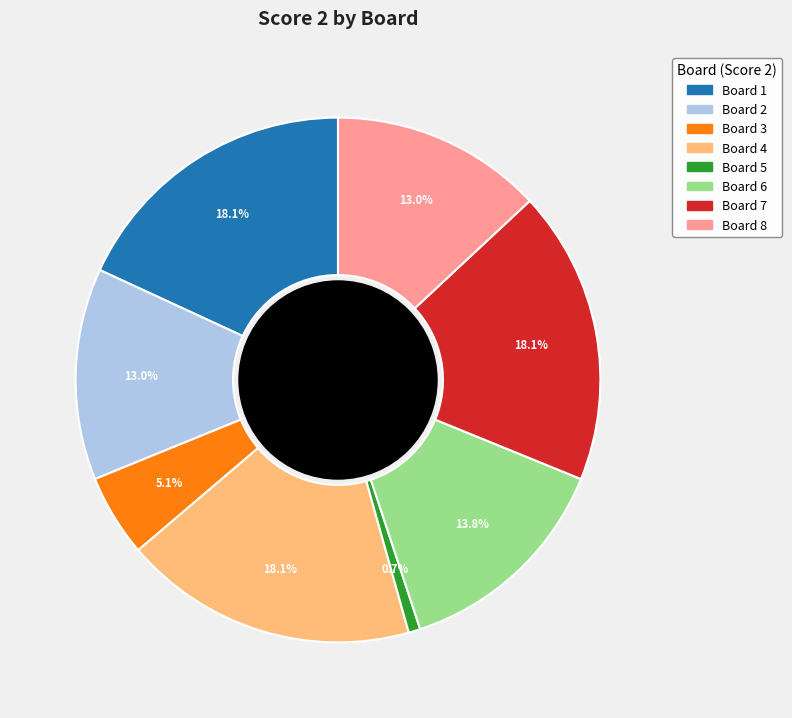

Is there any slice that represents more than half of the pie?

No